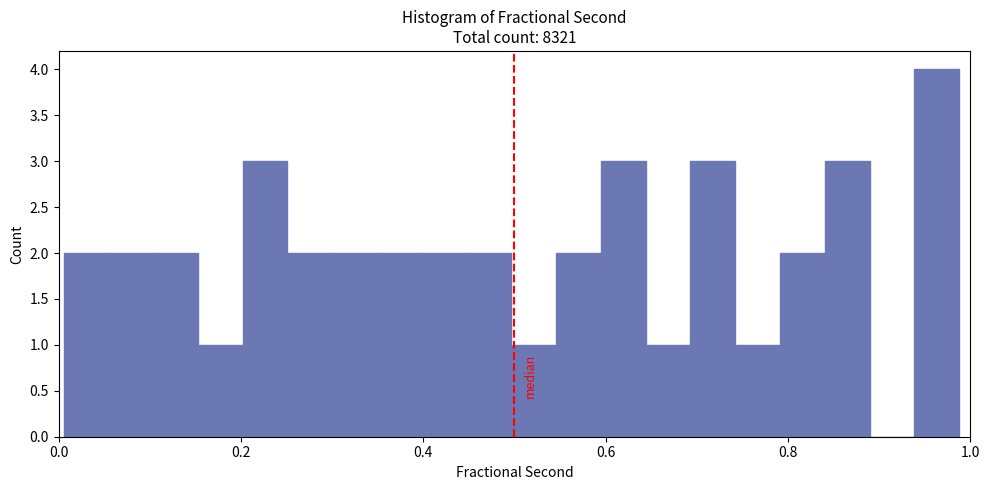

Around what value on the x-axis is the tallest bar? Give the approximate position of its centre, as read against the axis.

0.96